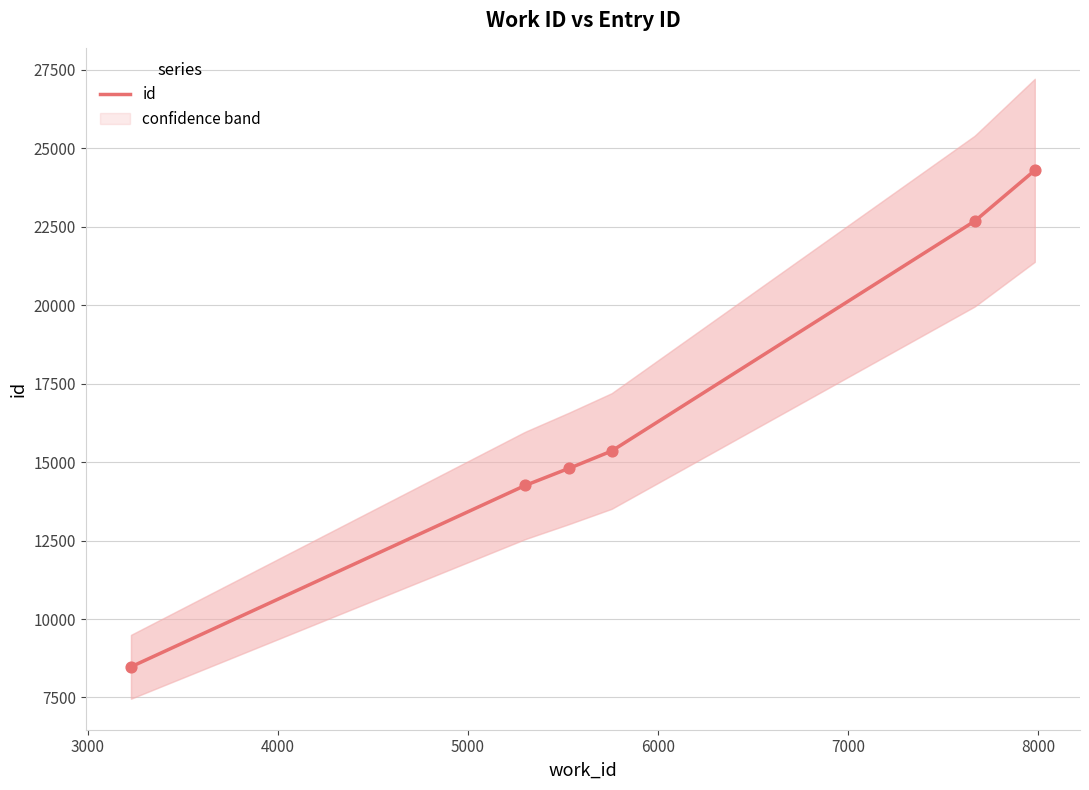

Which has a higher value, 7669 or 5757?

7669